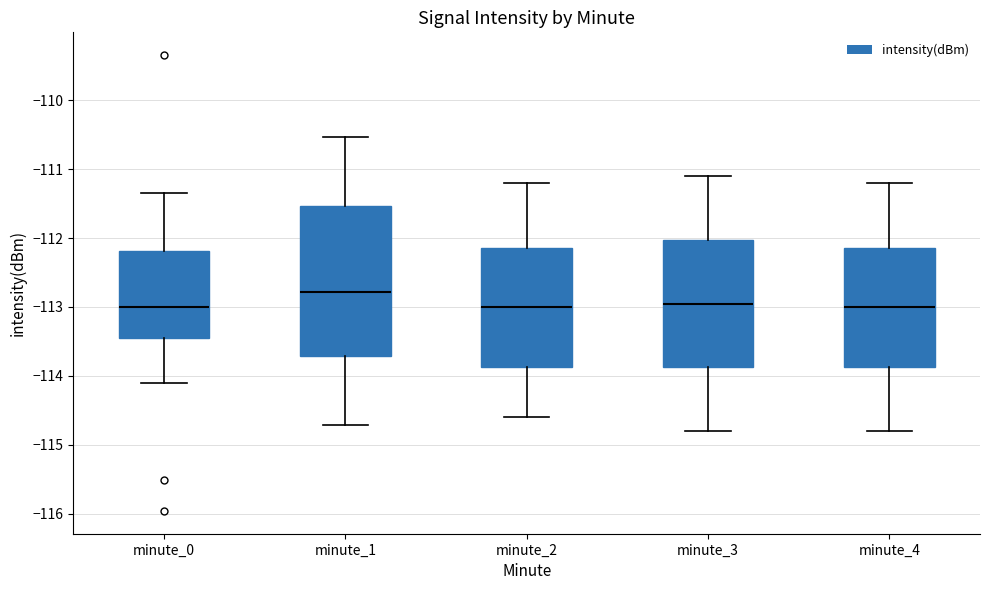

Where does the upper whisker of the box for minute_0 end on the y-axis? The values are not printed on the chart, so give them approximately, as read against the axis.

-111.3